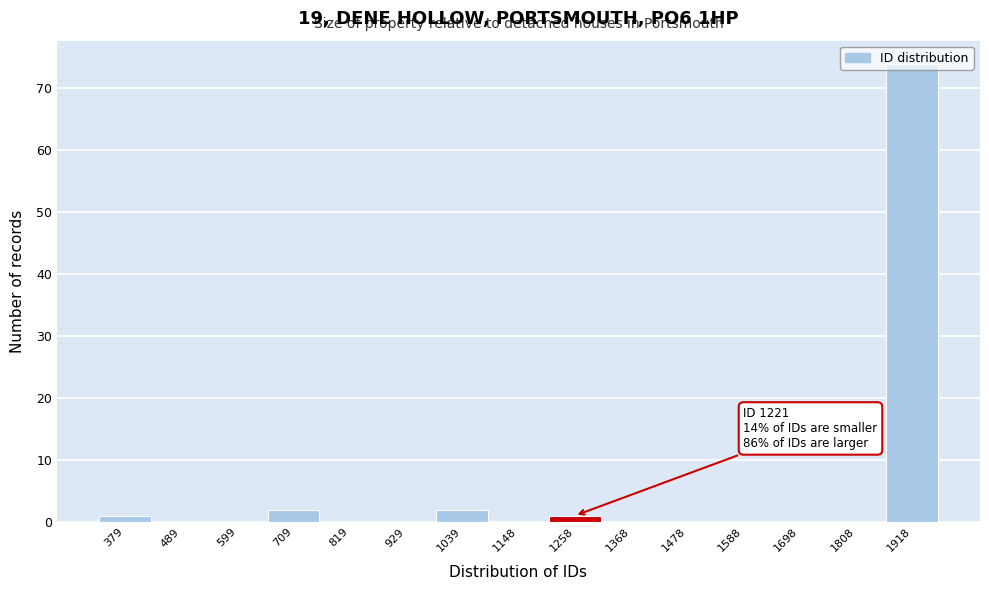

Over which range of the x-axis is the bar tallest?

1860 to 1980